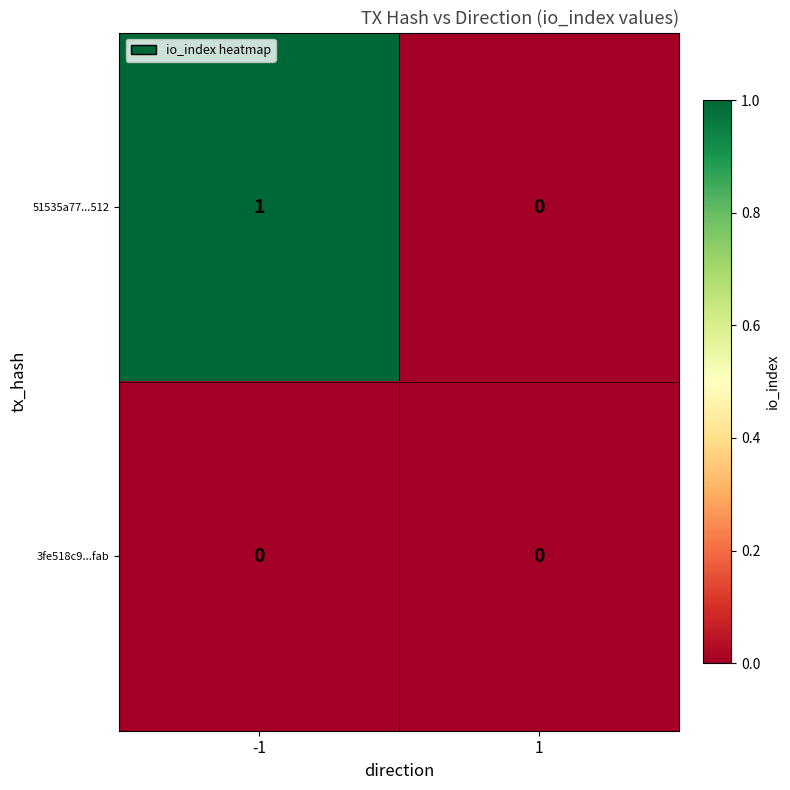

Which series has the largest total across all categories?

51535a77...512